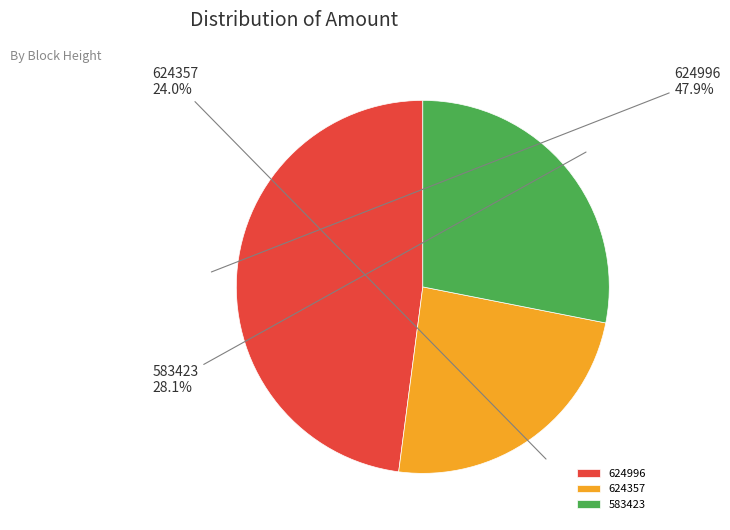

To the nearest percent, what percentage of the pie is 583423?

28%